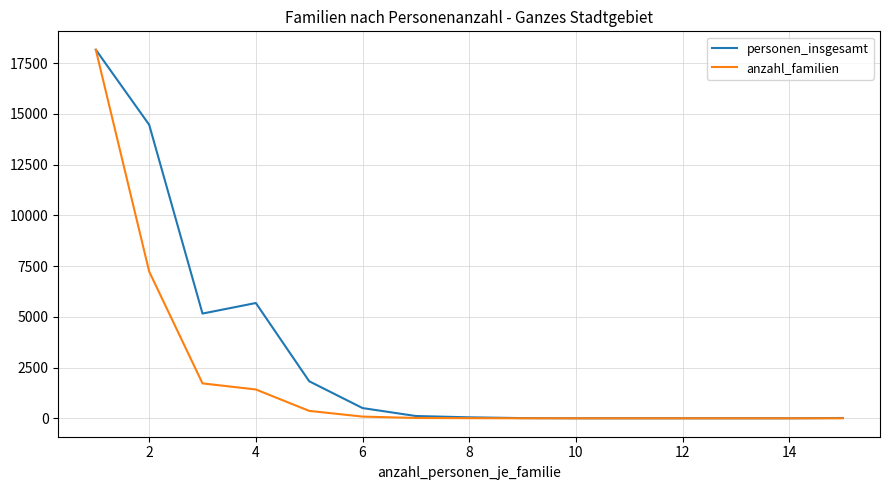

Which series has the largest total across all categories?

personen_insgesamt